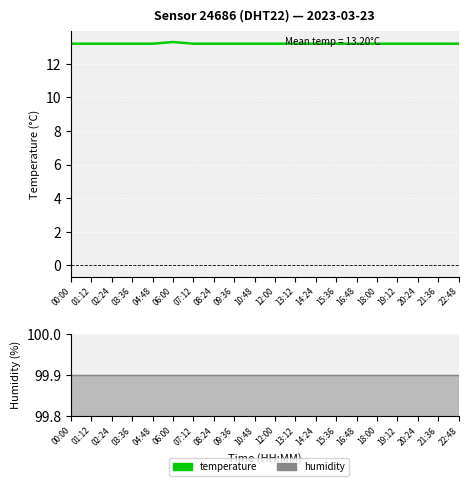

How many categories are shown in the chart?

20